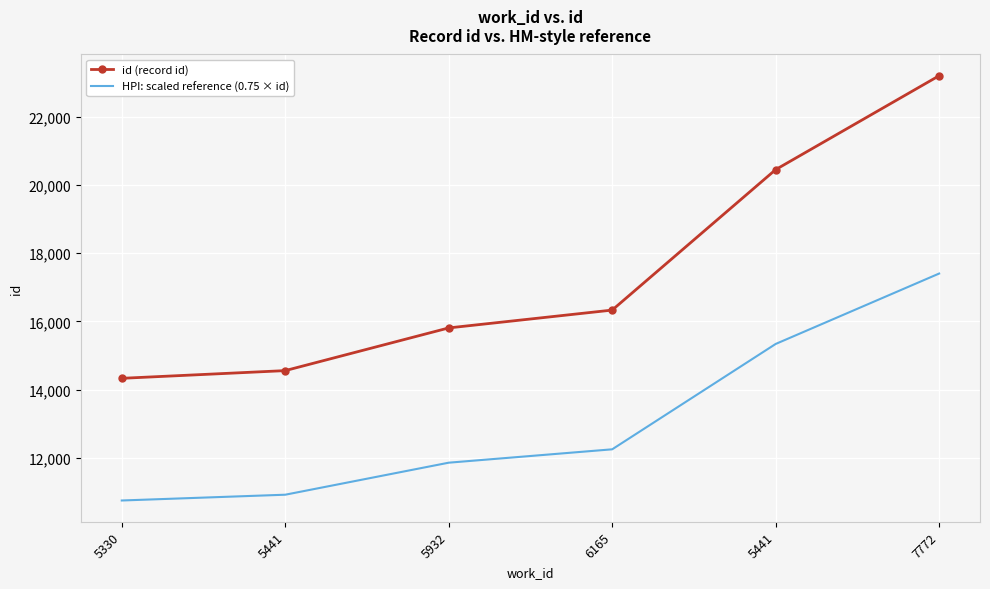

Which category has the highest value in the id (record id) series?

7772